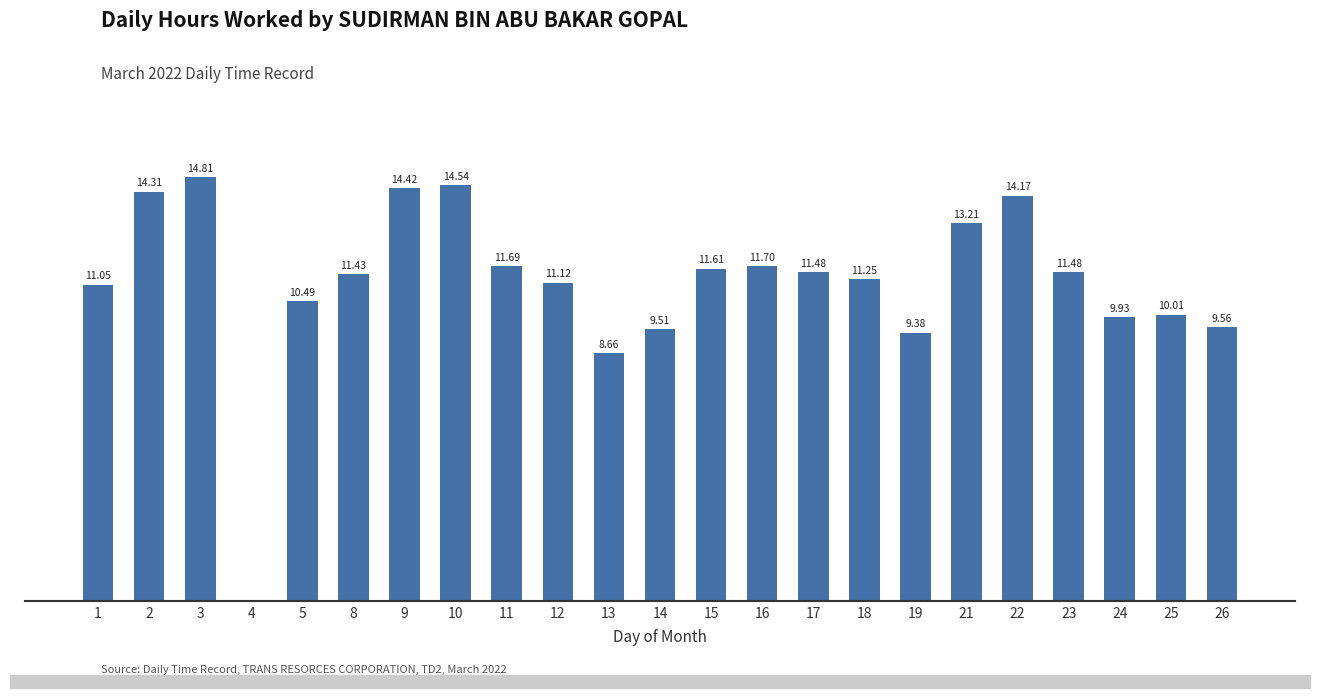

Rank the categories by value from highest to lowest.

3, 10, 9, 2, 22, 21, 16, 11, 15, 17, 23, 8, 18, 12, 1, 5, 25, 24, 26, 14, 19, 13, 4